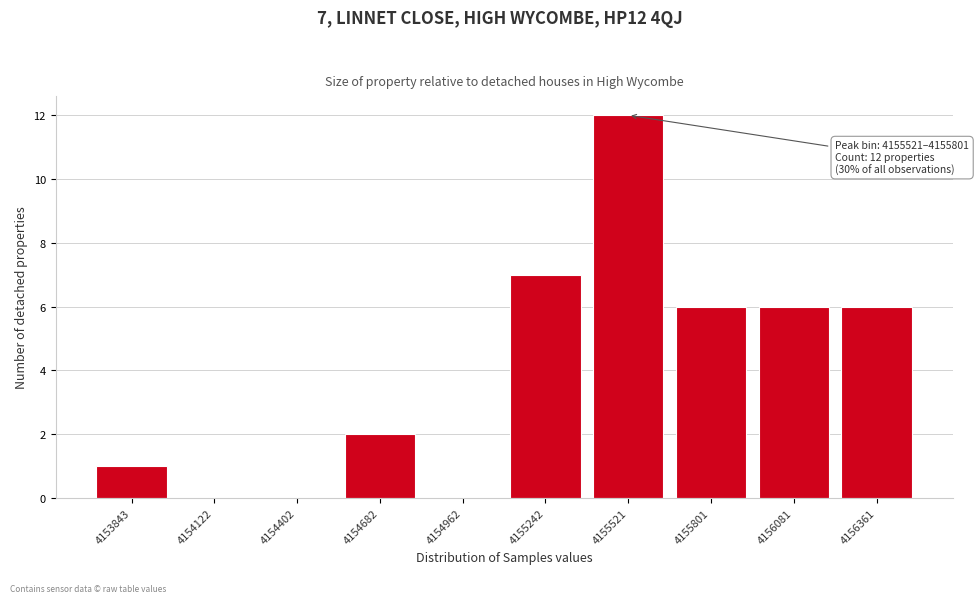

Reading left to right, extract all data points from this chart.

4153843=1	4154122=0	4154402=0	4154682=2	4154962=0	4155242=7	4155521=12	4155801=6	4156081=6	4156361=6